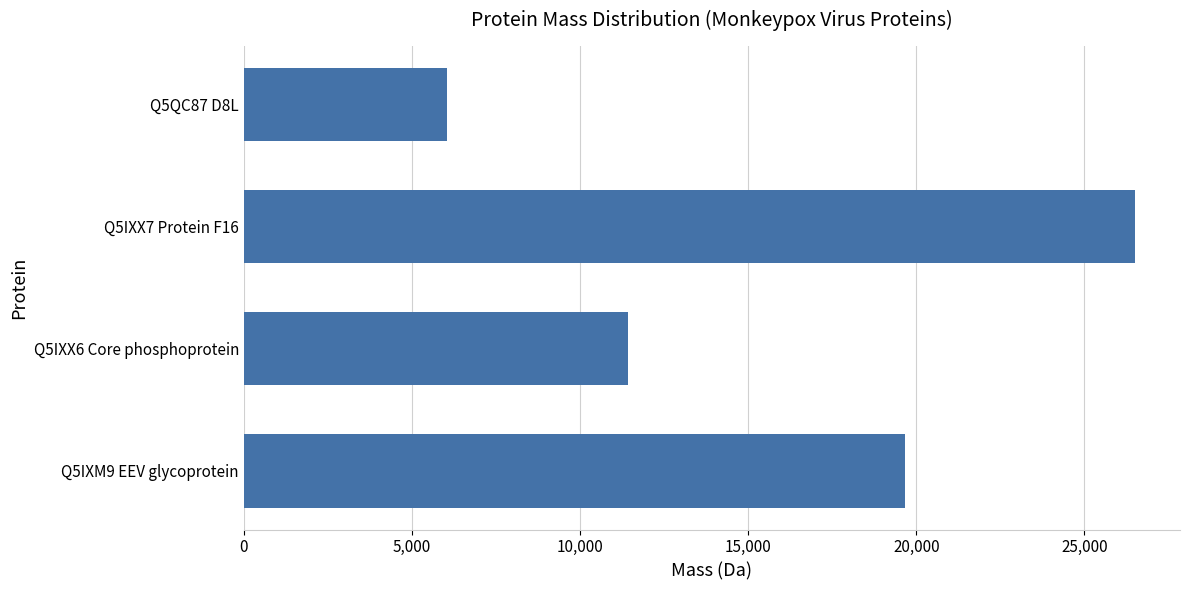

Rank the categories by value from highest to lowest.

Q5IXX7 Protein F16, Q5IXM9 EEV glycoprotein, Q5IXX6 Core phosphoprotein, Q5QC87 D8L